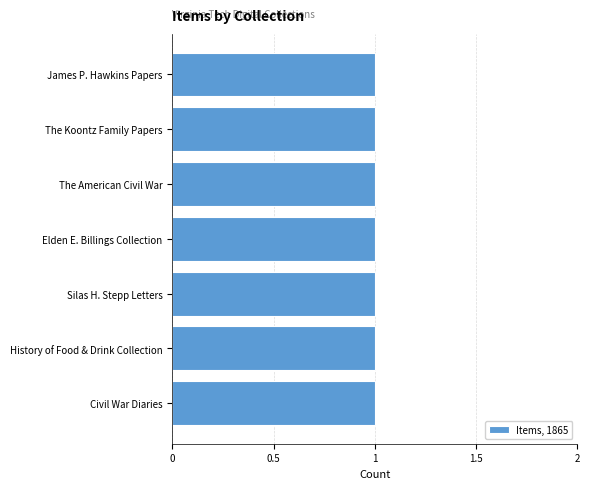

Is it true that the value at History of Food and Drink is 1?

True